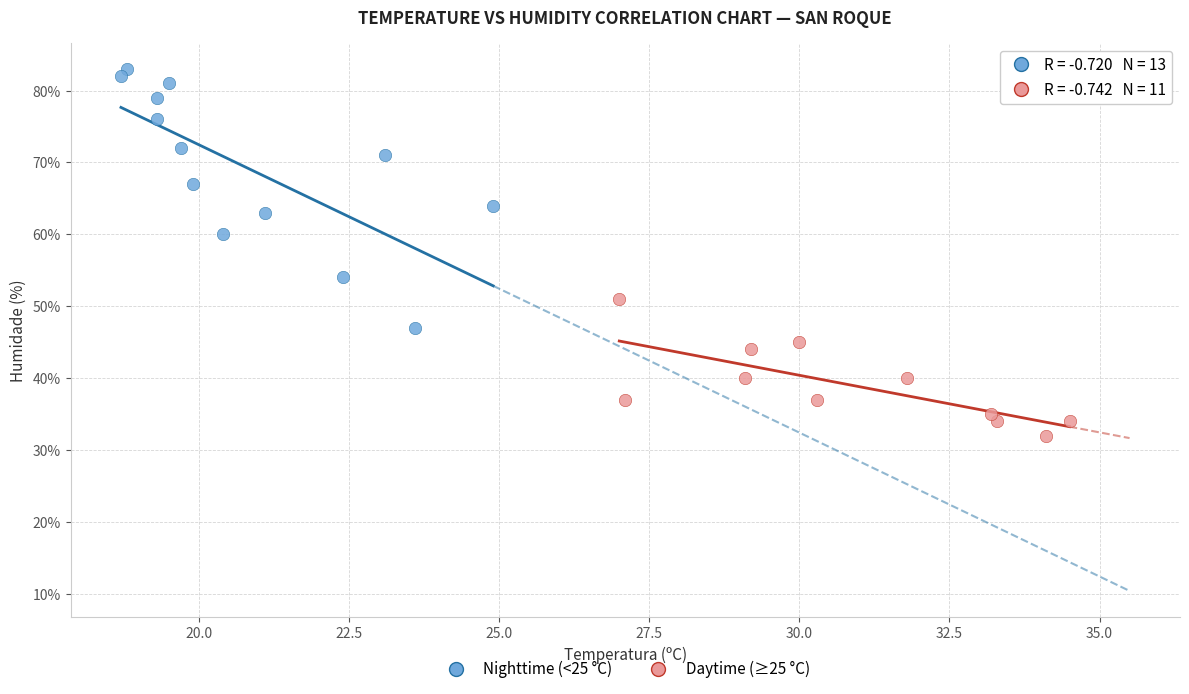

Which series has the largest Y range (max minus min)?

Nighttime (<25 °C)